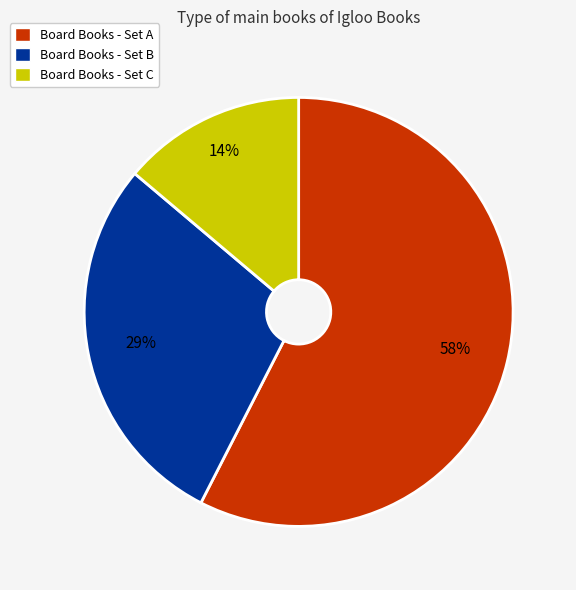

How many segments does this pie chart have?

3